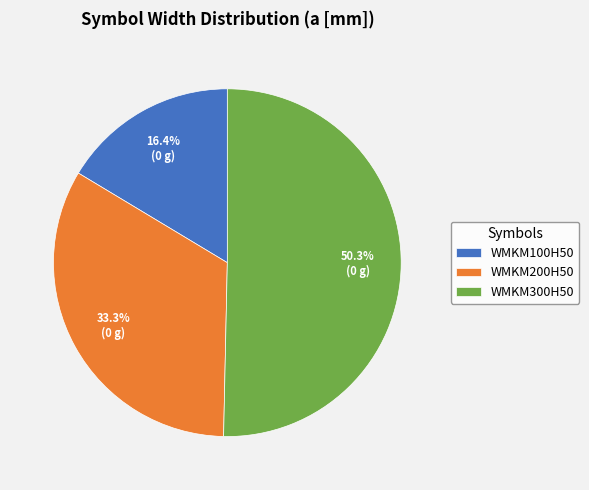

To the nearest percent, what is the combined percentage of WMKM200H50 and WMKM300H50?

84%